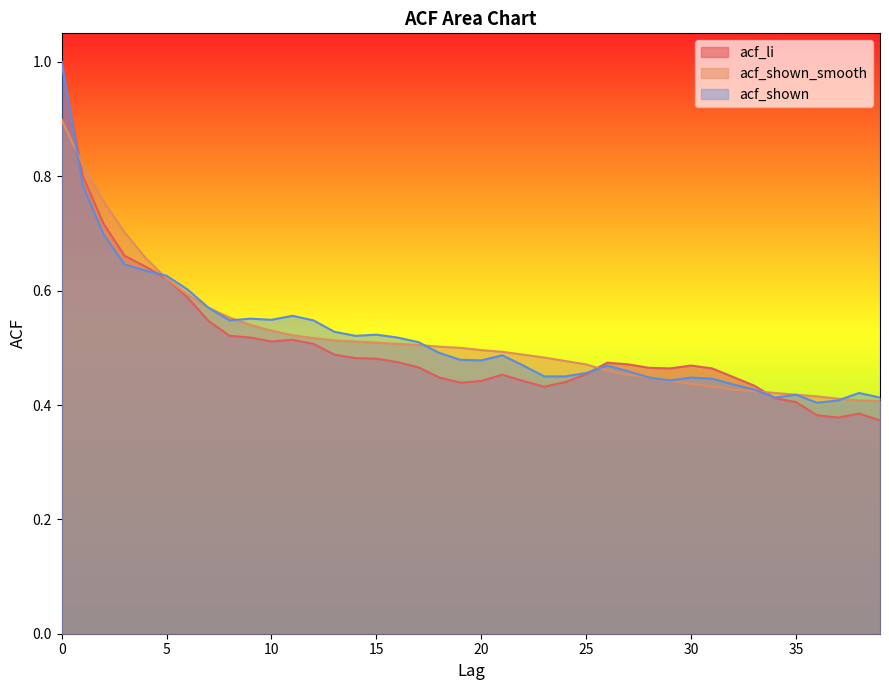

What is the sum of the acf_li values at 16 and 18?

0.9